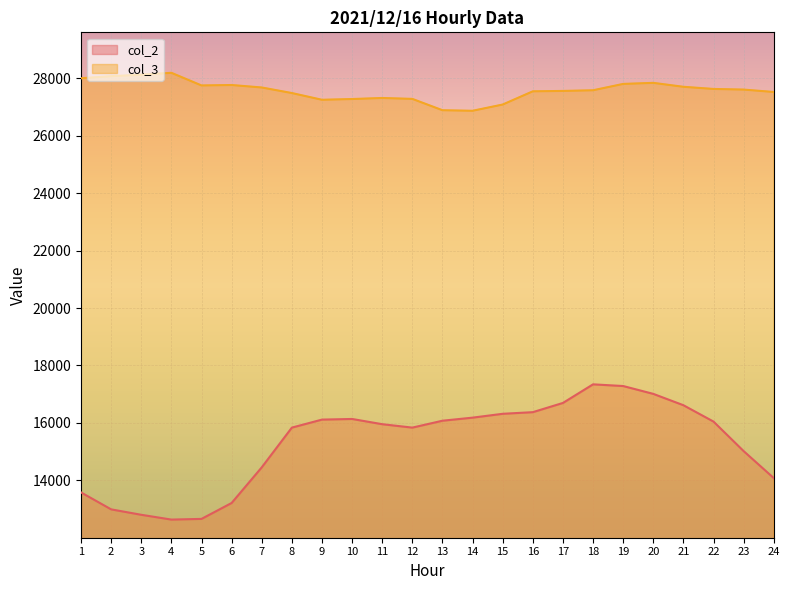

What is the value of the col_3 point at the 15th from the left?

27087